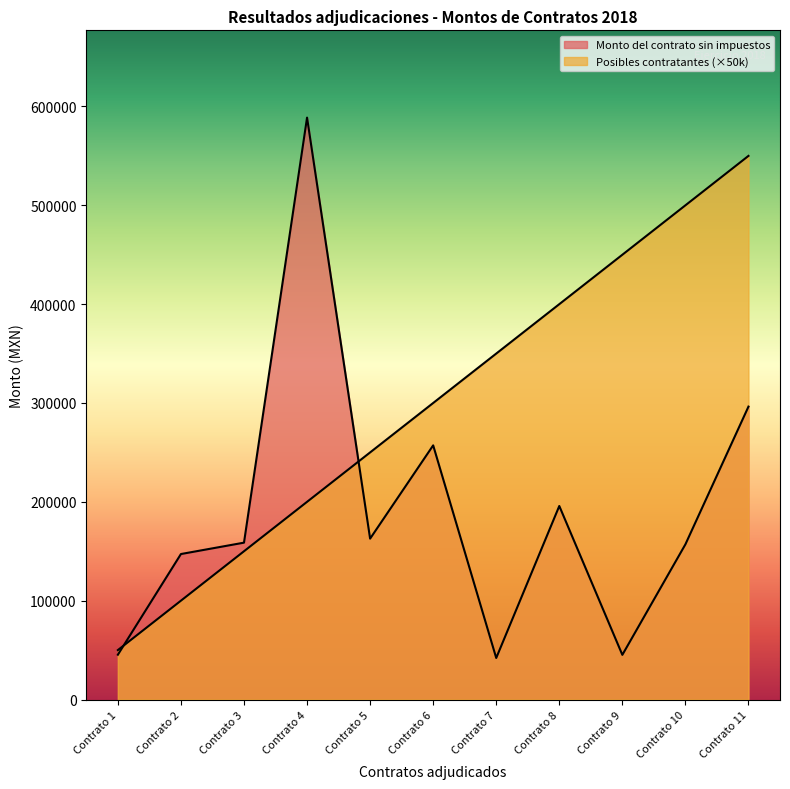

What is the difference between the highest and lowest values at Contrato 2?

47185.4